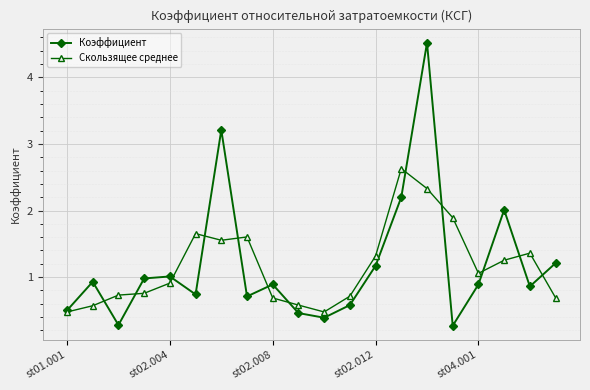

List the series in order of their peak value, lowest first.

Скользящее среднее, Коэффициент